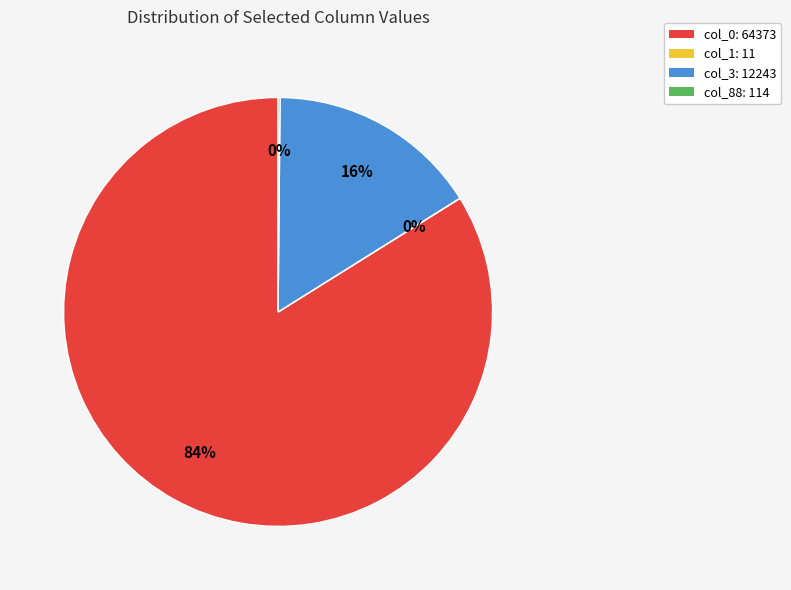

What percentage is the col_0: 64373 slice, to the nearest percent?

84%